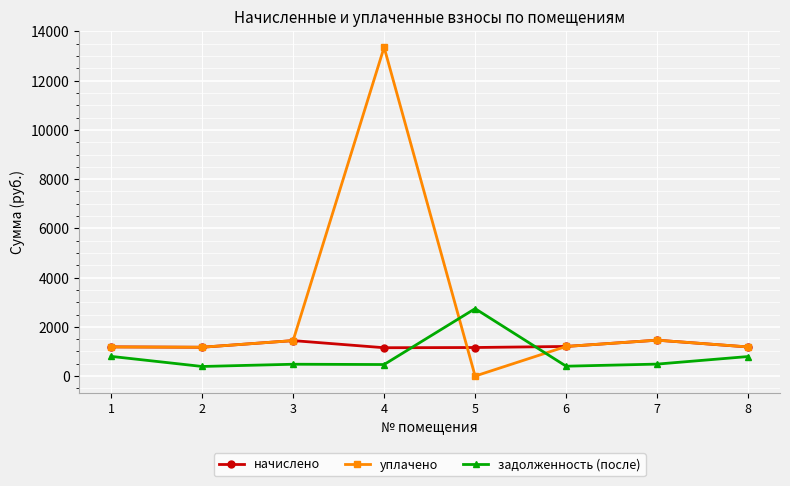

Which label corresponds to the largest value in the chart?

4